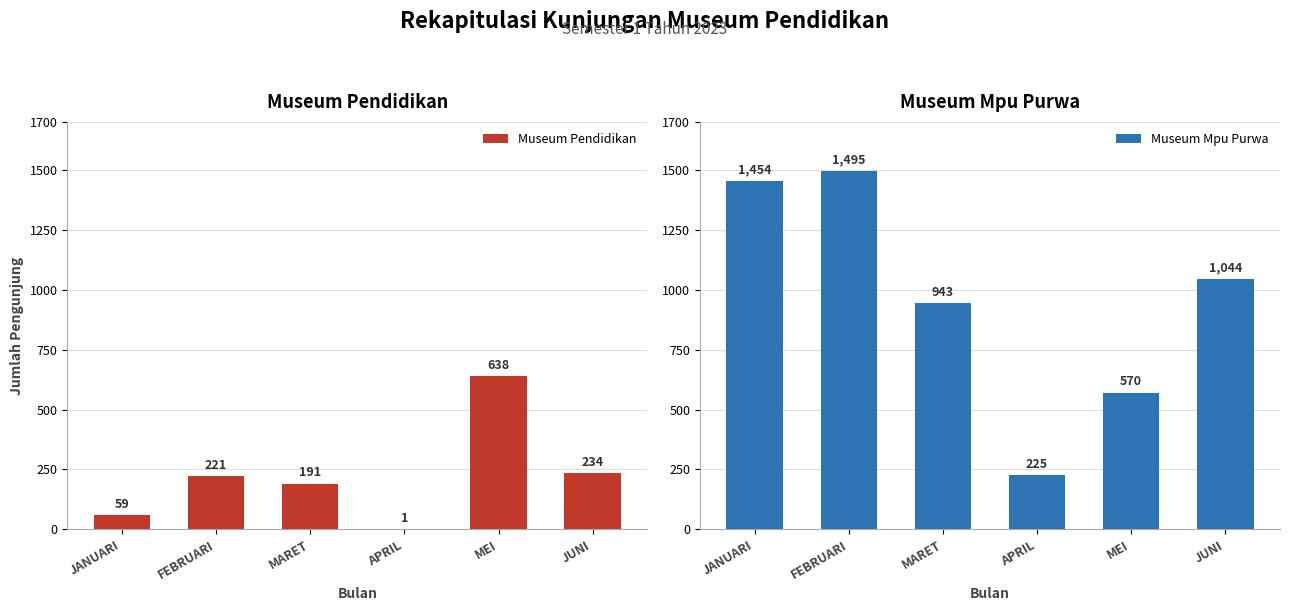

List the series in order of their peak value, lowest first.

Museum Pendidikan, Museum Mpu Purwa